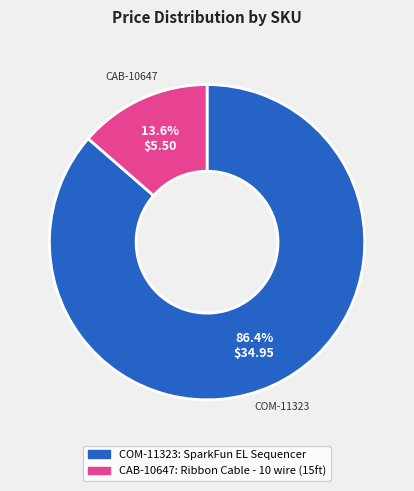

To the nearest percent, what is the average slice percentage?

50%